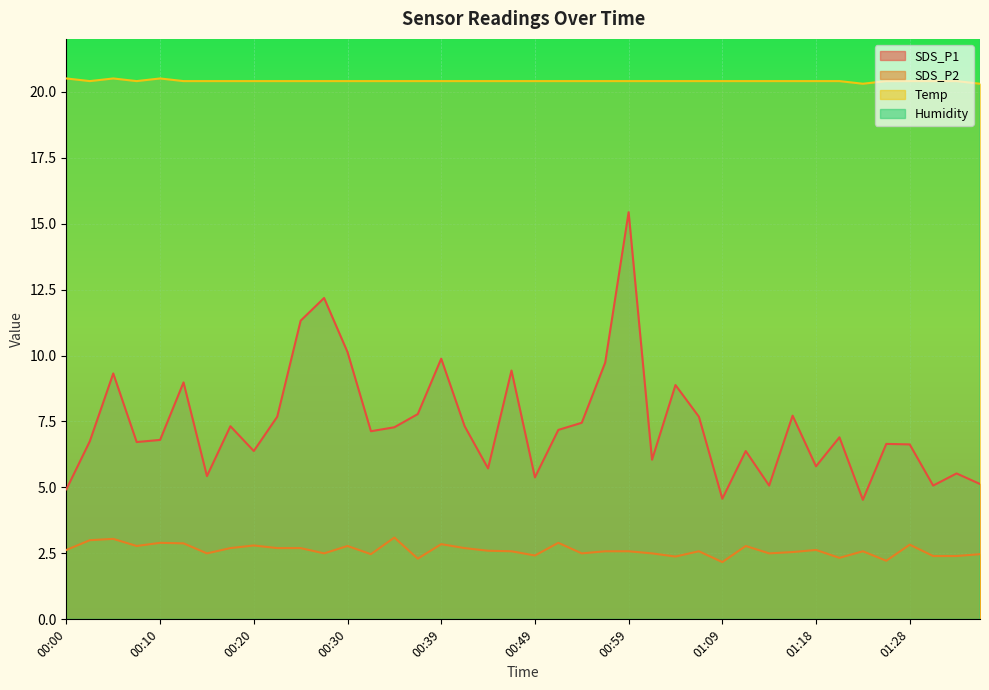

Reading right to left, what are all the values shown in this chart?

SDS_P1: 5.1	5.5	5.1	6.6	6.7	4.5	6.9	5.8	7.7	5.1	6.4	4.6	7.7	8.9	6.0	15.4	9.7	7.5	7.2	5.4	9.4	5.7	7.3	9.9	7.8	7.3	7.1	10.1	12.2	11.3	7.7	6.4	7.3	5.4	9.0	6.8	6.7	9.3	6.8	4.9
SDS_P2: 2.5	2.4	2.4	2.8	2.2	2.6	2.3	2.6	2.5	2.5	2.8	2.2	2.6	2.4	2.5	2.6	2.6	2.5	2.9	2.4	2.6	2.6	2.7	2.9	2.3	3.1	2.5	2.8	2.5	2.7	2.7	2.8	2.7	2.5	2.9	2.9	2.8	3.0	3.0	2.6
Temp: 20.3	20.4	20.4	20.4	20.4	20.3	20.4	20.4	20.4	20.4	20.4	20.4	20.4	20.4	20.4	20.4	20.4	20.4	20.4	20.4	20.4	20.4	20.4	20.4	20.4	20.4	20.4	20.4	20.4	20.4	20.4	20.4	20.4	20.4	20.4	20.5	20.4	20.5	20.4	20.5
Humidity: 57.0	57.1	57.0	57.2	57.3	56.8	57.0	56.6	57.3	57.1	56.6	56.3	56.6	56.4	56.6	56.5	56.6	56.5	56.8	56.7	56.8	56.7	56.9	57.1	57.0	56.6	57.5	57.5	58.7	57.6	56.8	56.6	56.5	56.5	56.2	56.2	56.0	56.0	56.1	56.4